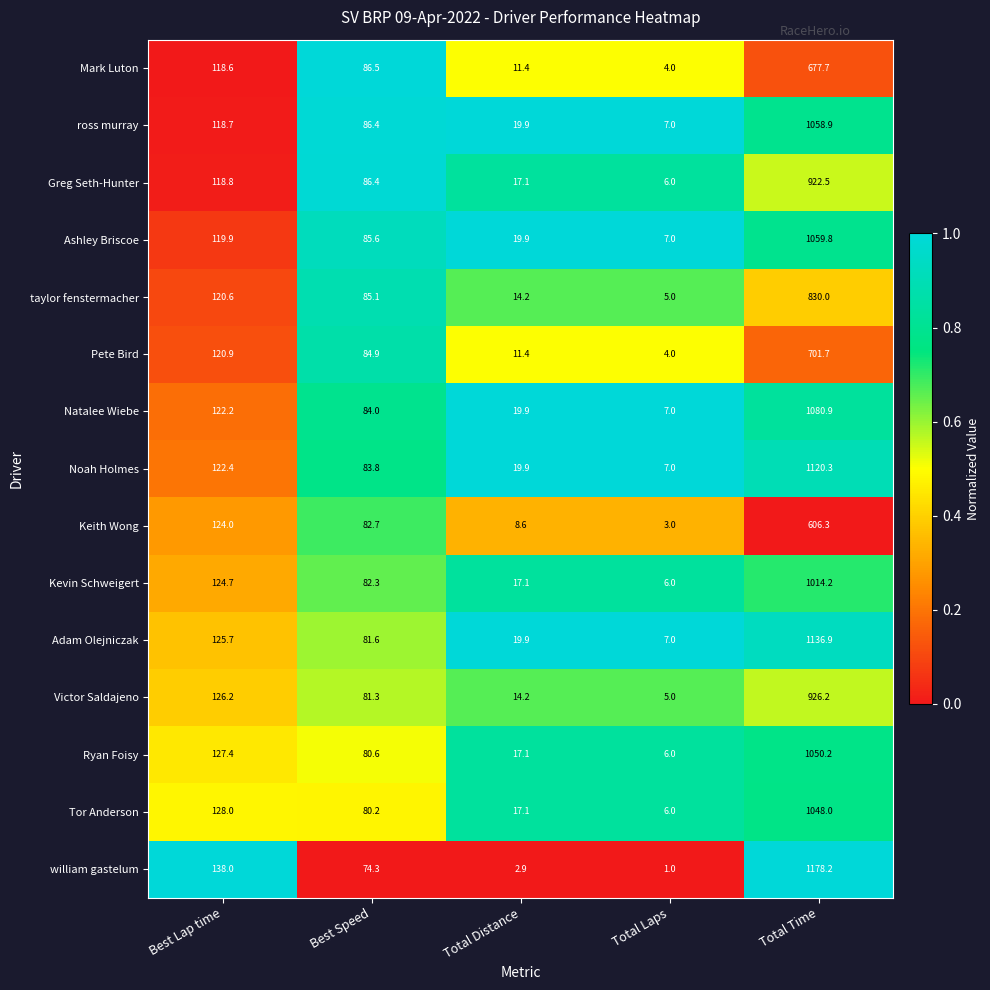

What is the difference between the maximum and second lowest values in the Keith Wong series?

597.7